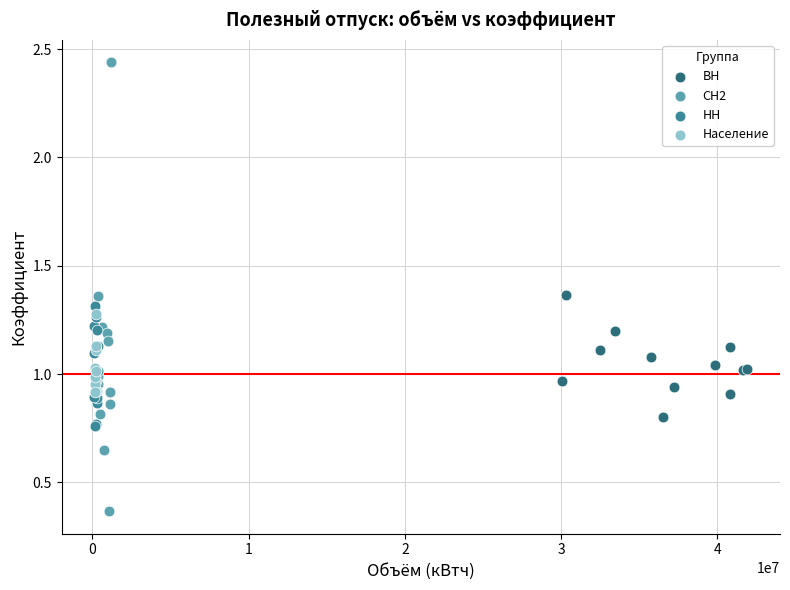

Which series contains the highest Y value?

СН2